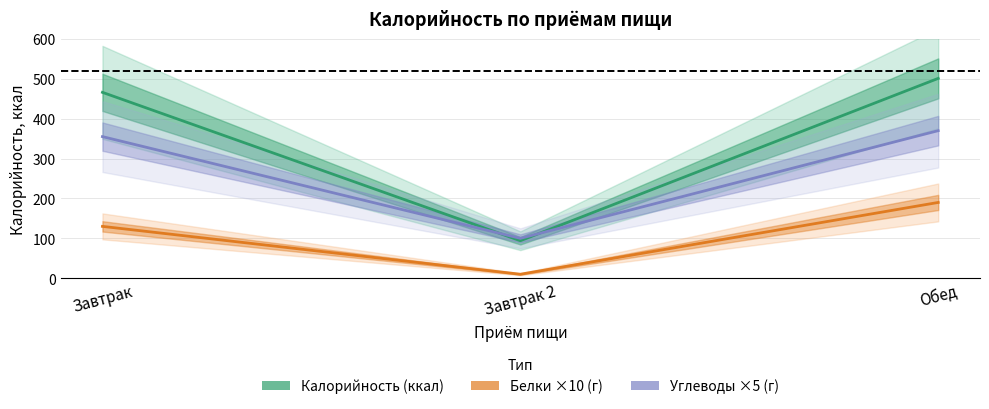

True or false: Углеводы ×5 (г) has a value of 32 at Завтрак 2.

False